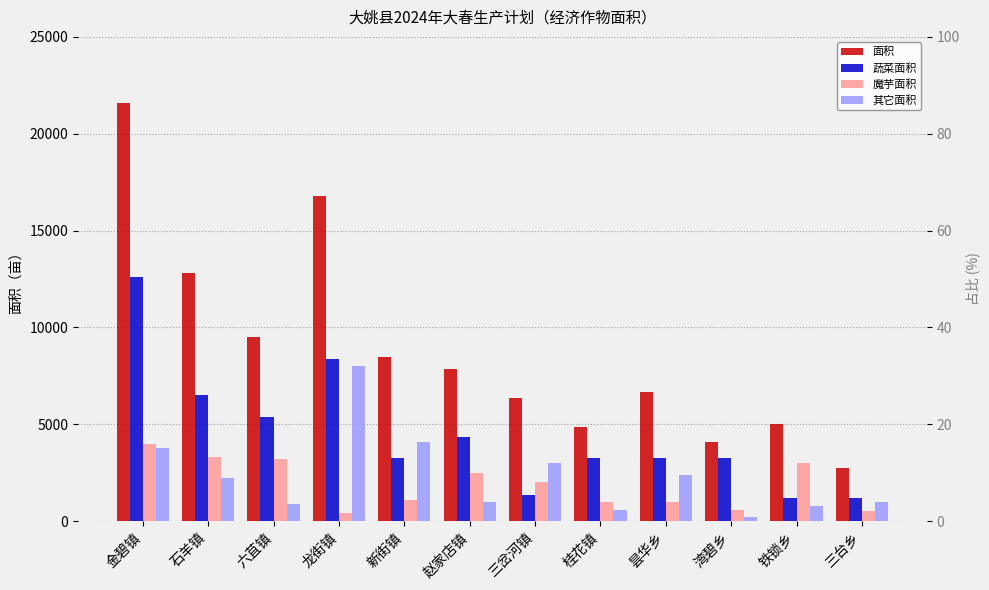

True or false: 魔芋面积 has a value of 202 at 昙华乡.

False